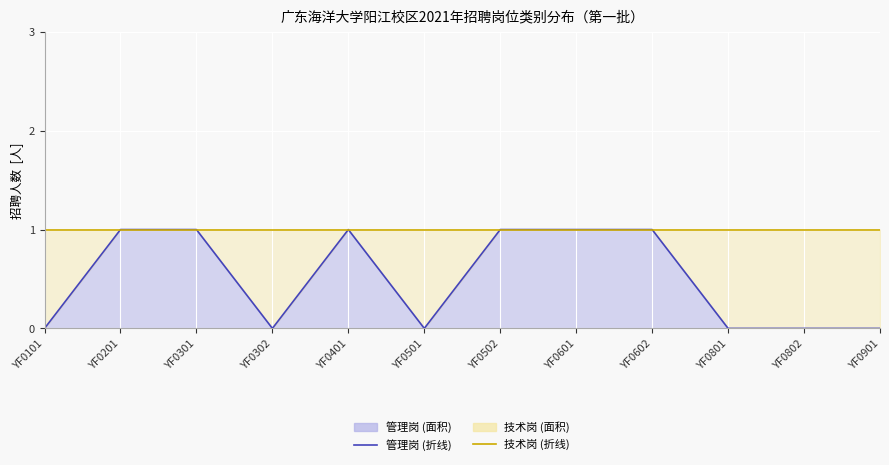

Which category has the highest value in the 管理岗 series?

YF0201